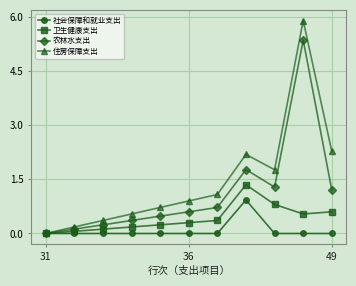

What is the maximum value shown in the chart?

5.9